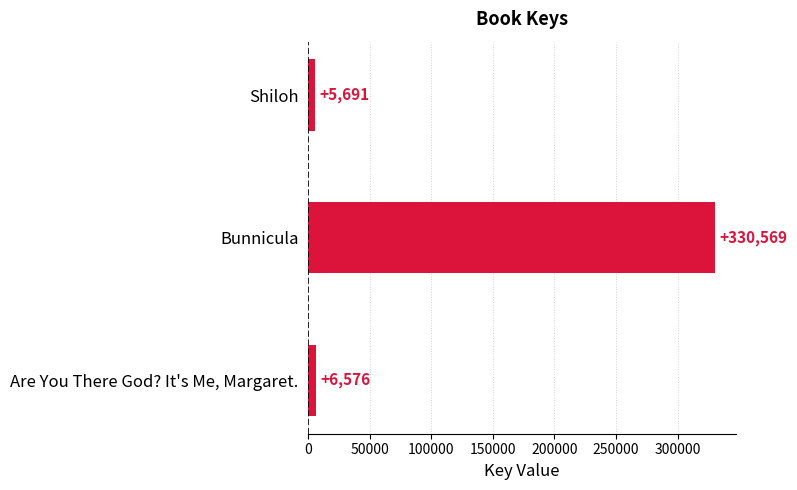

What is the sum of all values?

342836